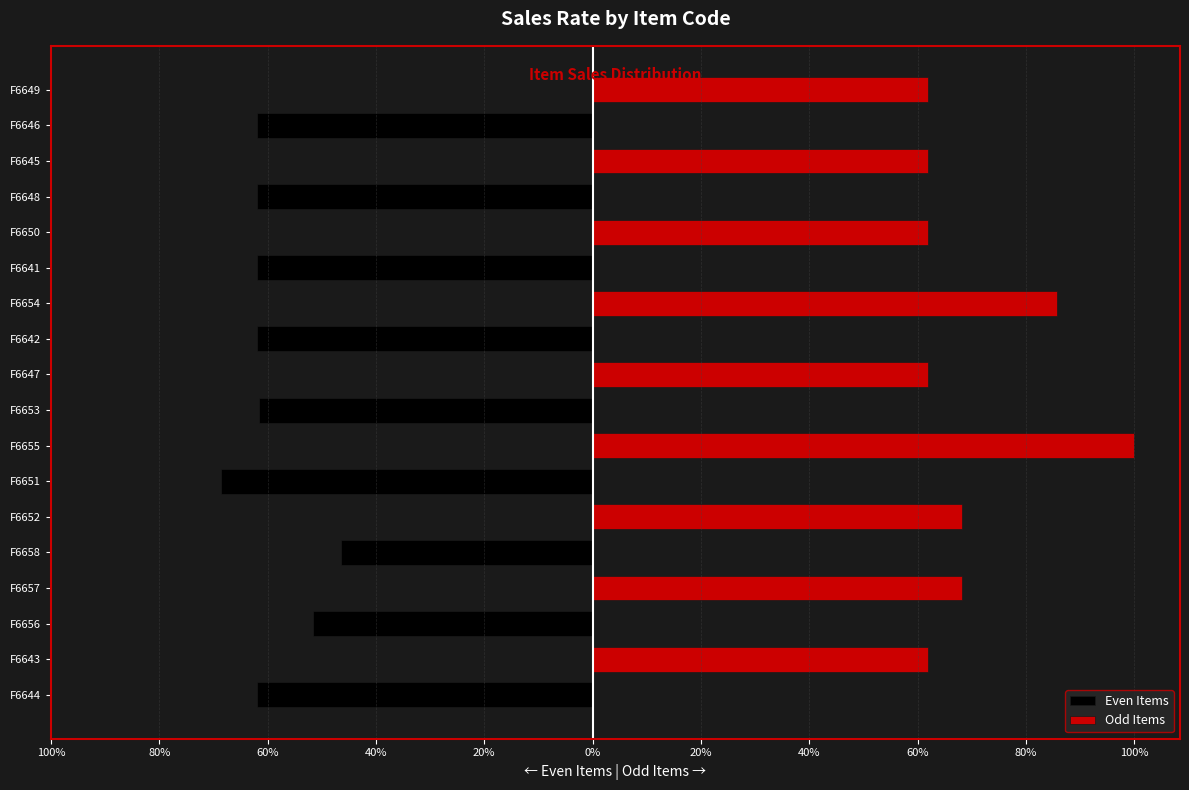

How many bars are there in total?

36